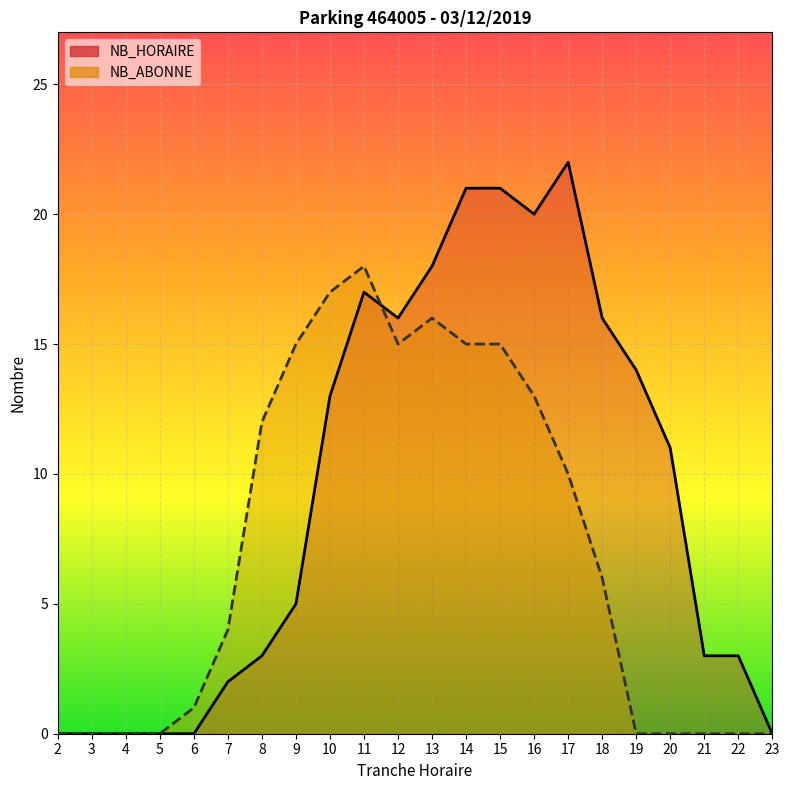

What is the difference between the maximum and minimum values in the NB_HORAIRE series?

22